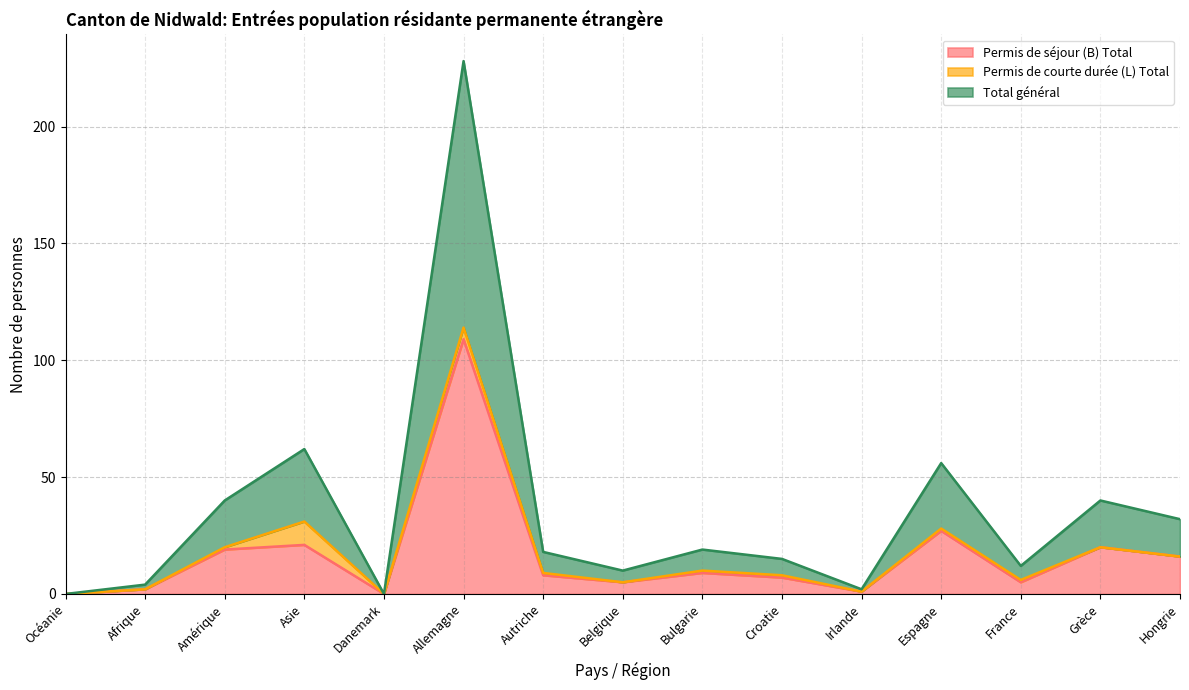

At which category is the sum across all series the highest?

Allemagne